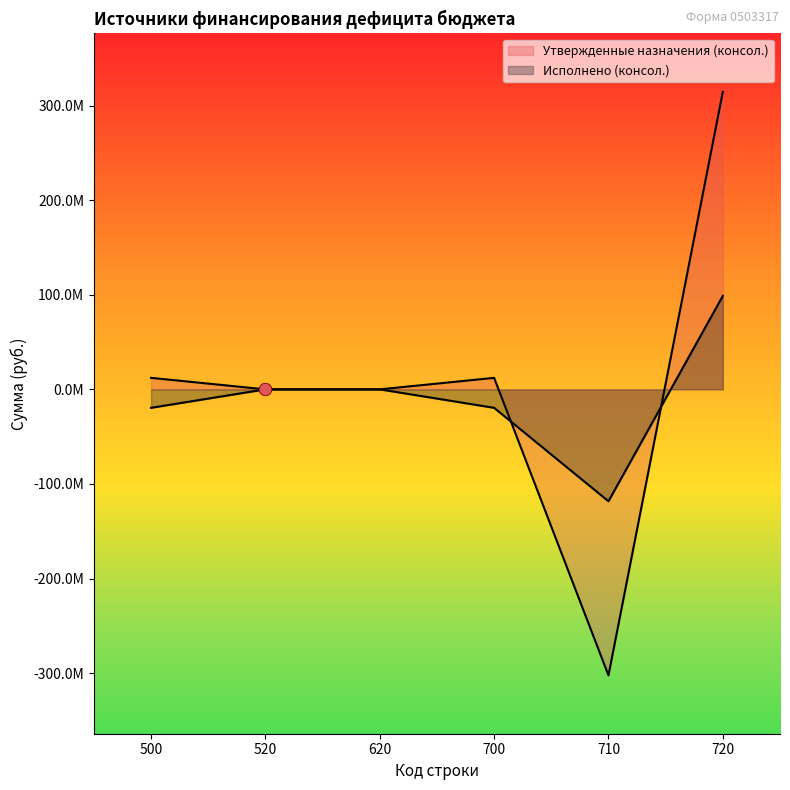

At which category is the sum across all series the highest?

720